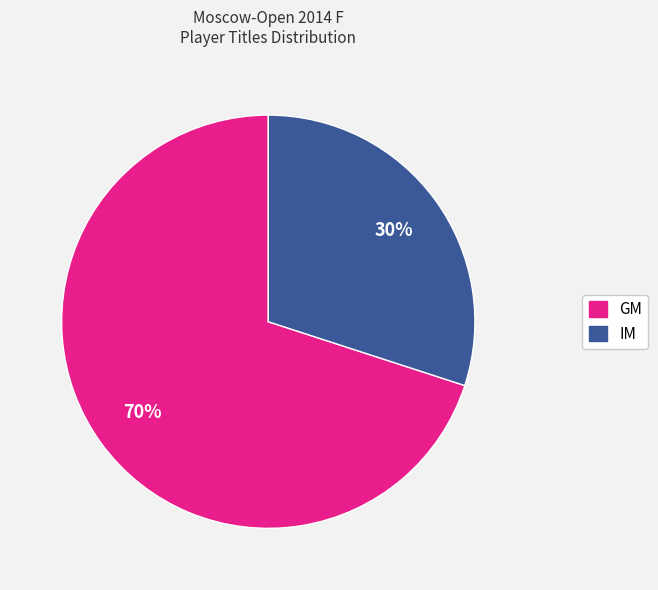

To the nearest percent, what percentage of the pie is GM?

70%